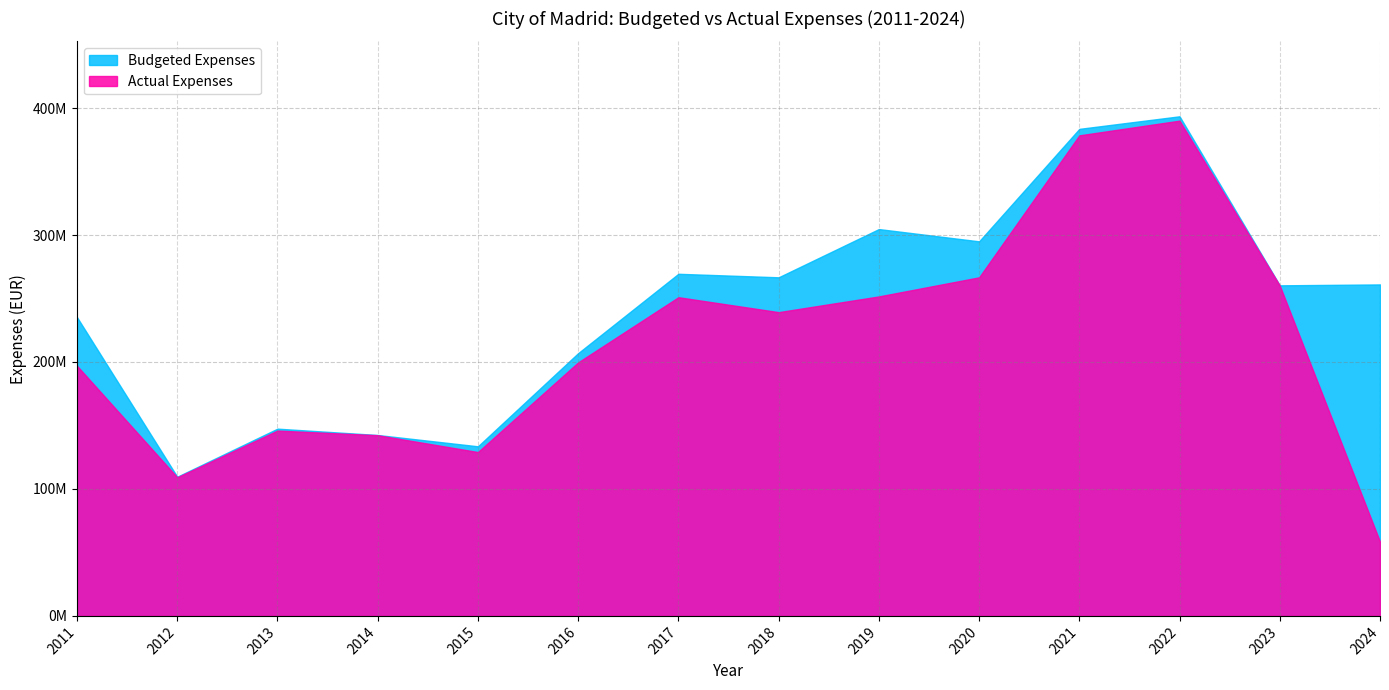

Which has a higher value, 2021 or 2019?

2021